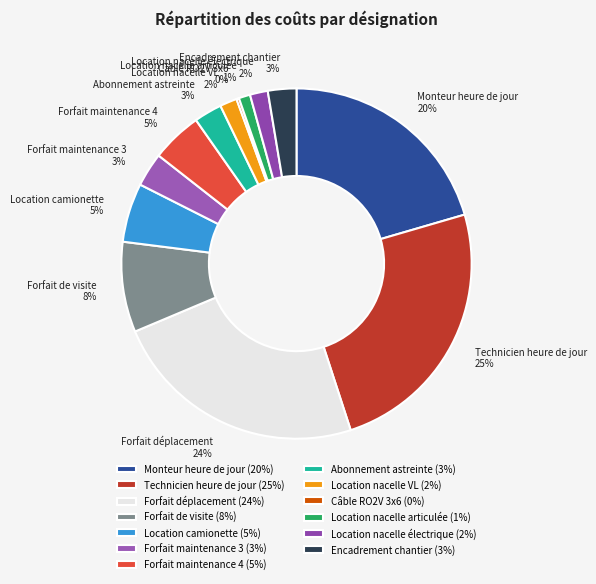

Which slice is the largest?

Technicien heure de jour